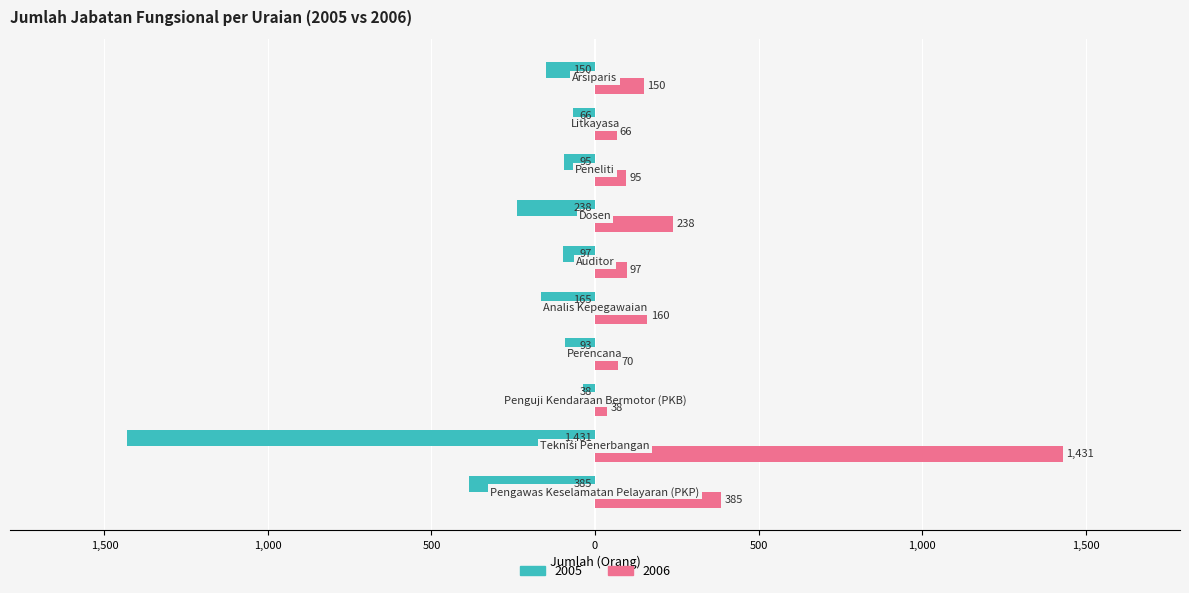

Reading right to left, list all the values displayed in this chart.

2005: -150	-66	-95	-238	-97	-165	-93	-38	-1431	-385
2006: 150	66	95	238	97	160	70	38	1431	385